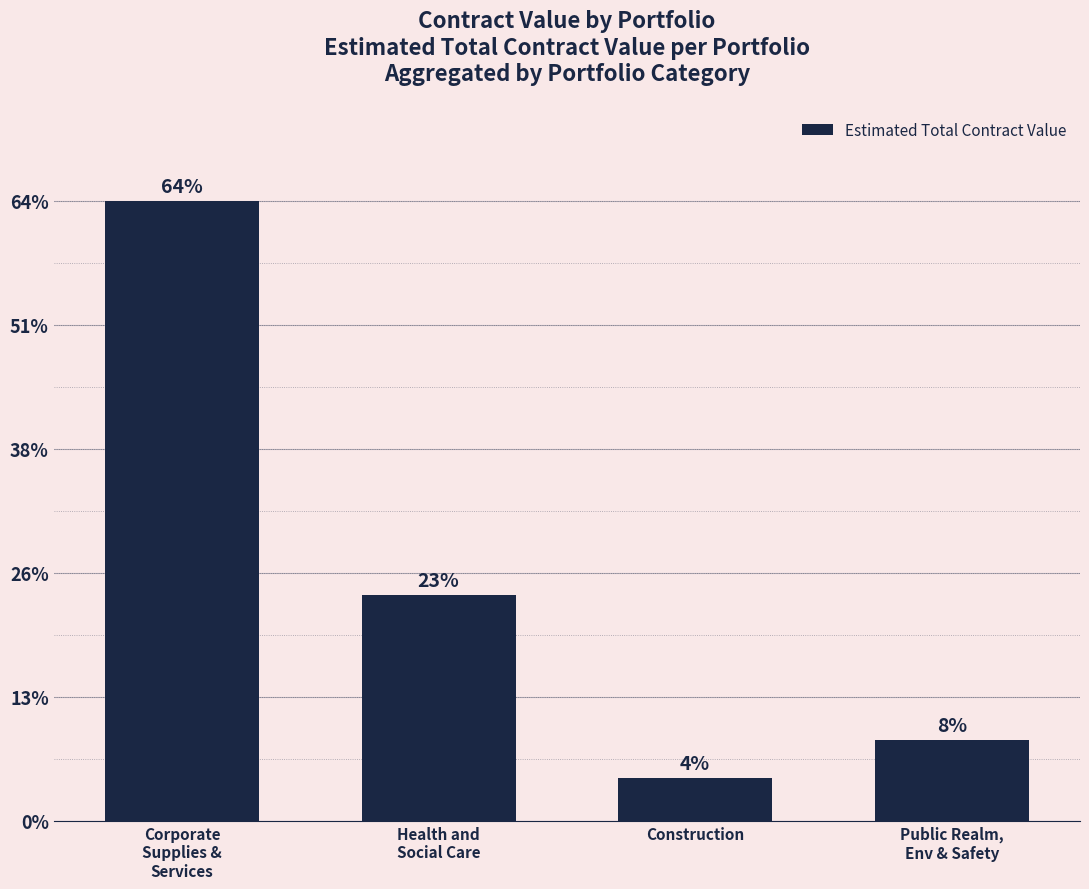

Which label corresponds to the largest value in the chart?

Corporate
Supplies &
Services